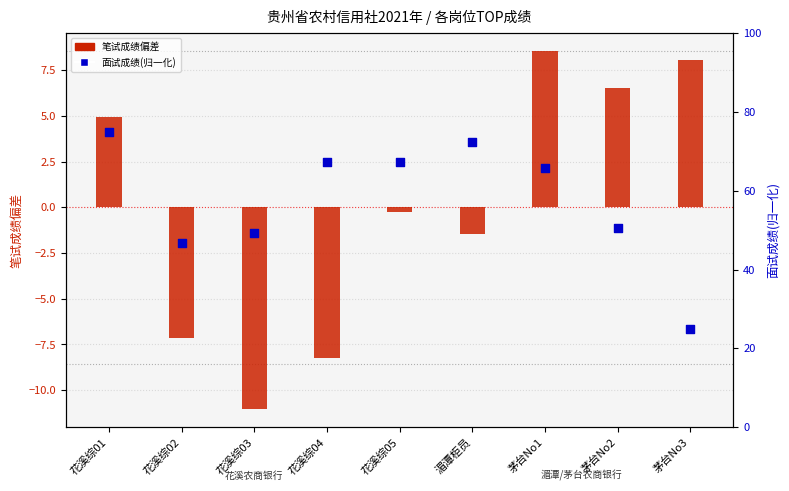

Is the value of 笔试成绩(偏差) at 花溪综04 greater than the value of 面试成绩(归一化) at 花溪综05?

No